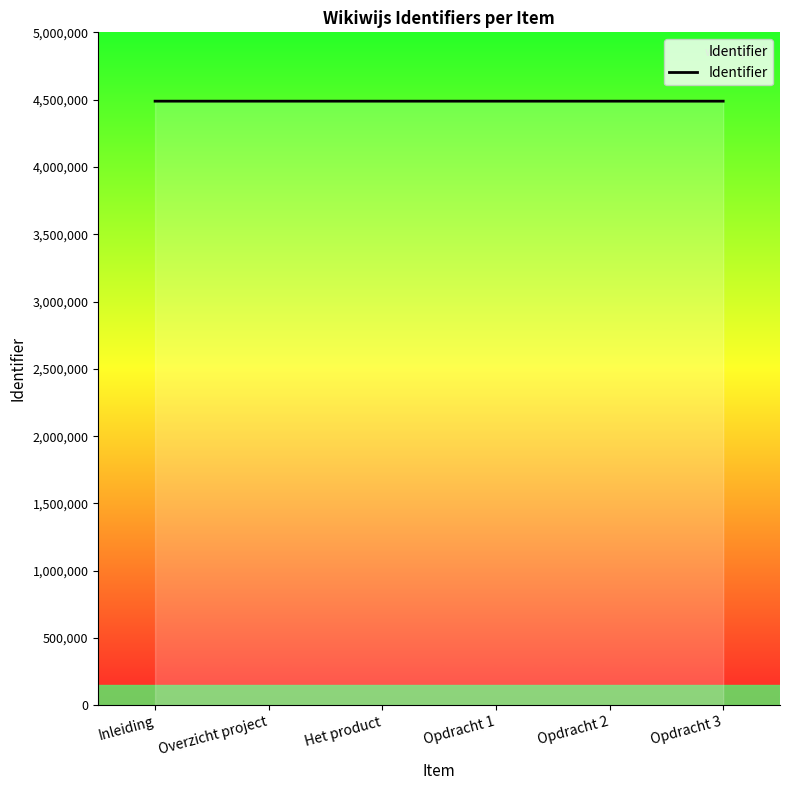

What is the sum of the values at Opdracht 1 and Inleiding?

8977207